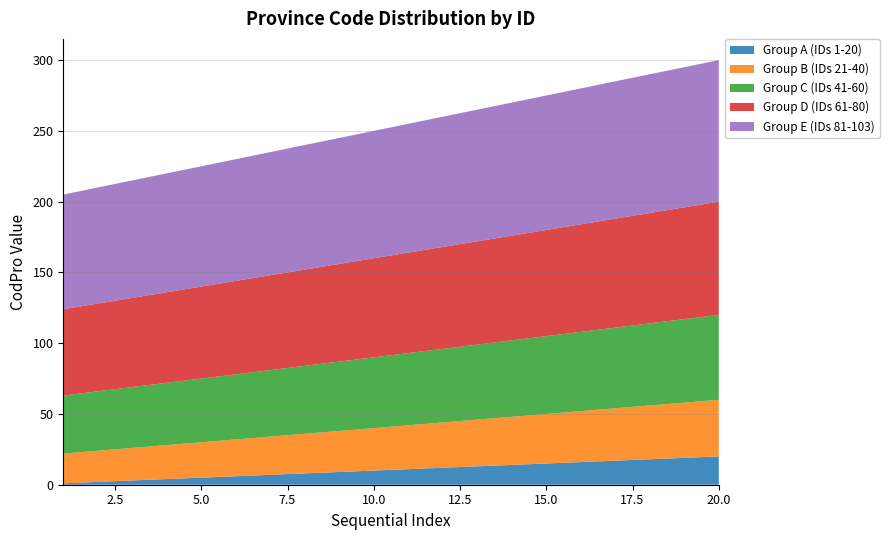

Reading left to right, transcribe all the data shown in this chart.

Group A (IDs 1-20): 1	2	3	4	5	6	7	8	9	10	11	12	13	14	15	16	17	18	19	20
Group B (IDs 21-40): 21	22	23	24	25	26	27	28	29	30	31	32	33	34	35	36	37	38	39	40
Group C (IDs 41-60): 41	42	43	44	45	46	47	48	49	50	51	52	53	54	55	56	57	58	59	60
Group D (IDs 61-80): 61	62	63	64	65	66	67	68	69	70	71	72	73	74	75	76	77	78	79	80
Group E (IDs 81-103): 81	82	83	84	85	86	87	88	89	90	91	92	93	94	95	96	97	98	99	100